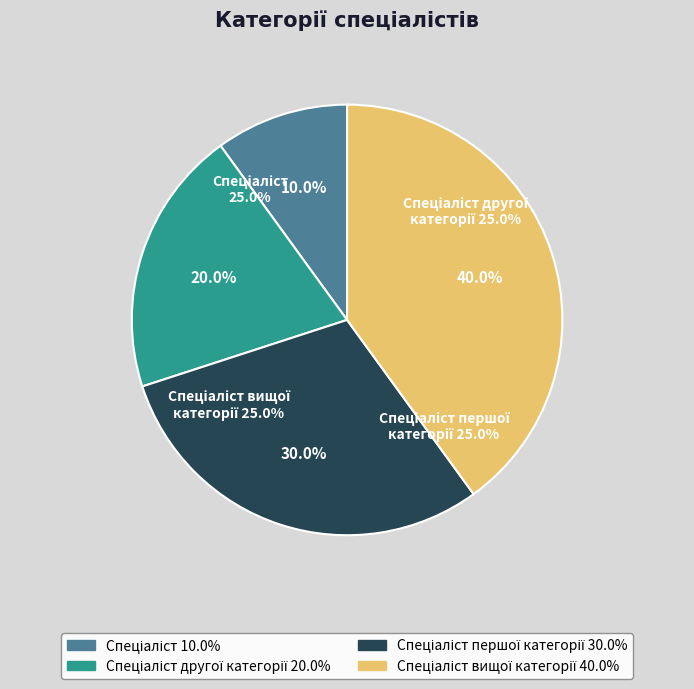

What percentage is the Спеціаліст другої категорії slice, to the nearest percent?

20%